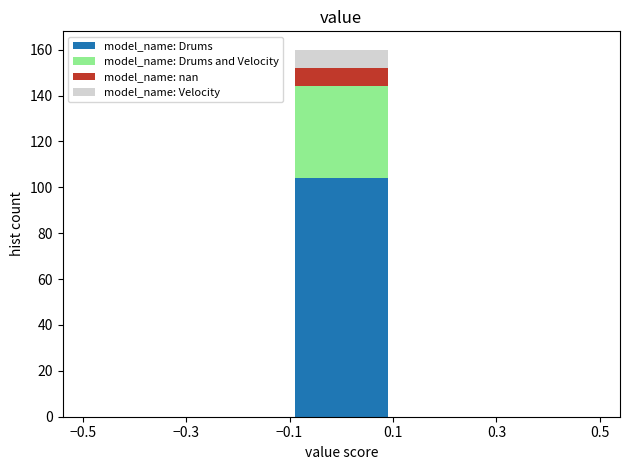

What is the total height of the stacked bar covering -0.1 to 0.1 on the x-axis? The values are not printed on the chart, so give them approximately, as read against the axis.

160